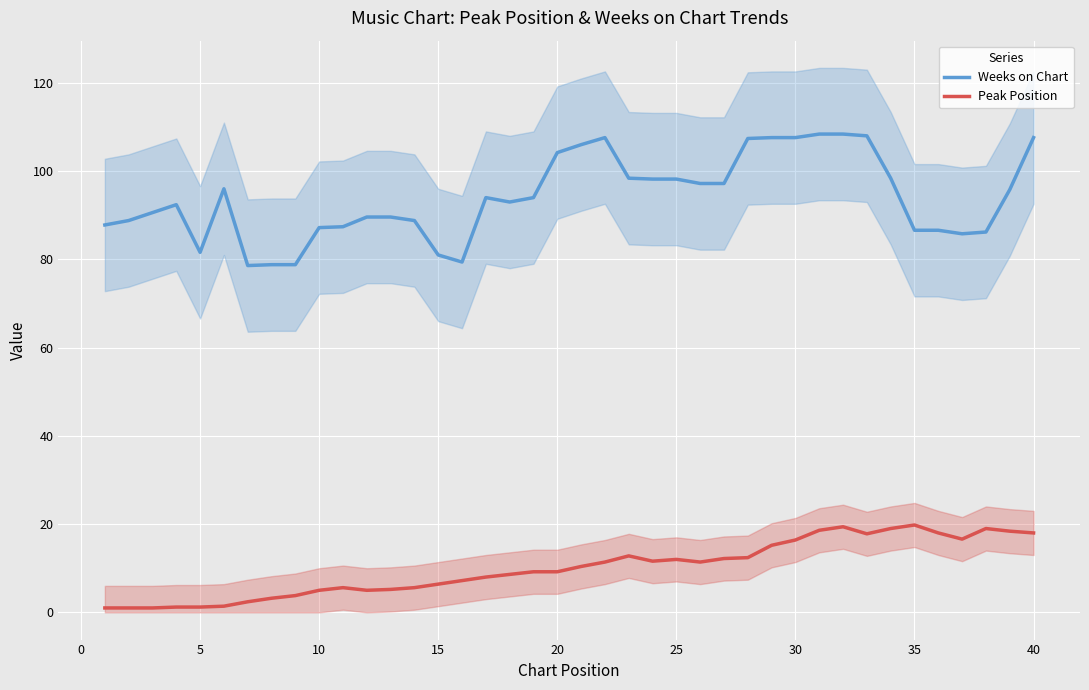

What is the highest value of the Peak Position series?

19.8